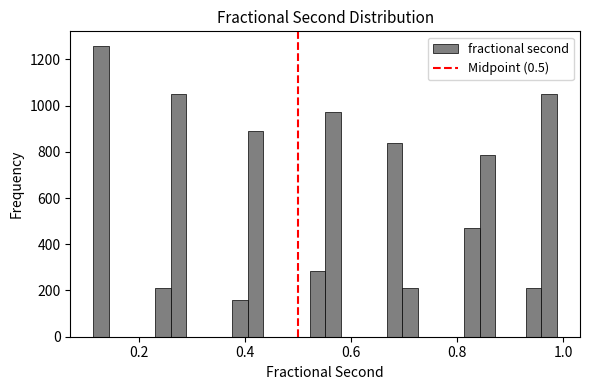

Read against the x-axis, roughly where is the centre of the tallest bar?

0.12